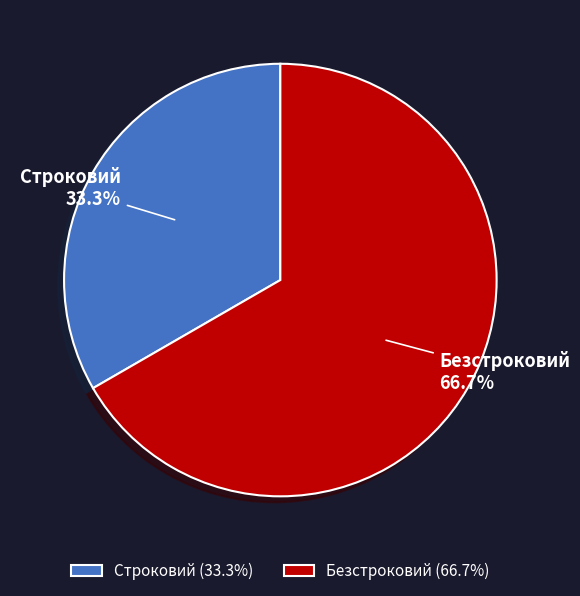

What percentage is NOT represented by Безстроковий?

33.3%